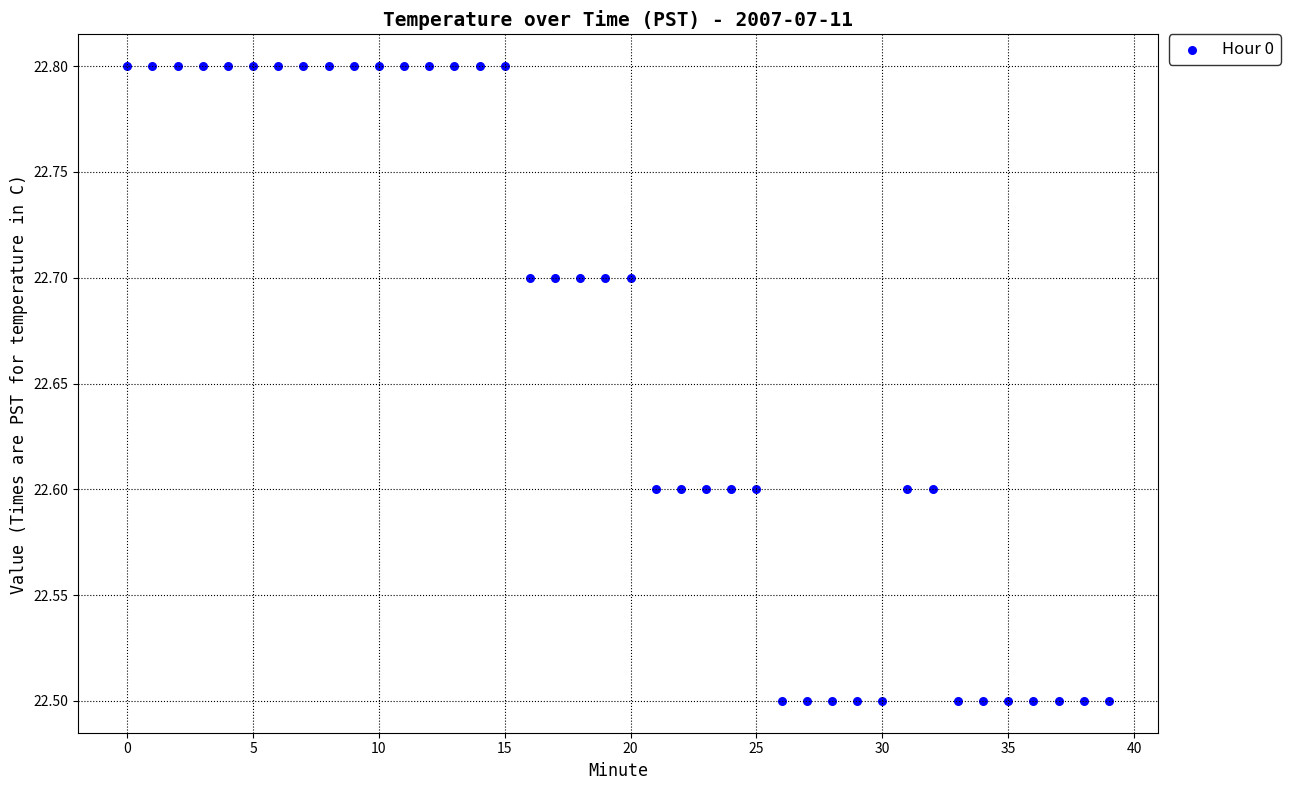

What is the range of Y values (max minus min)?

0.3